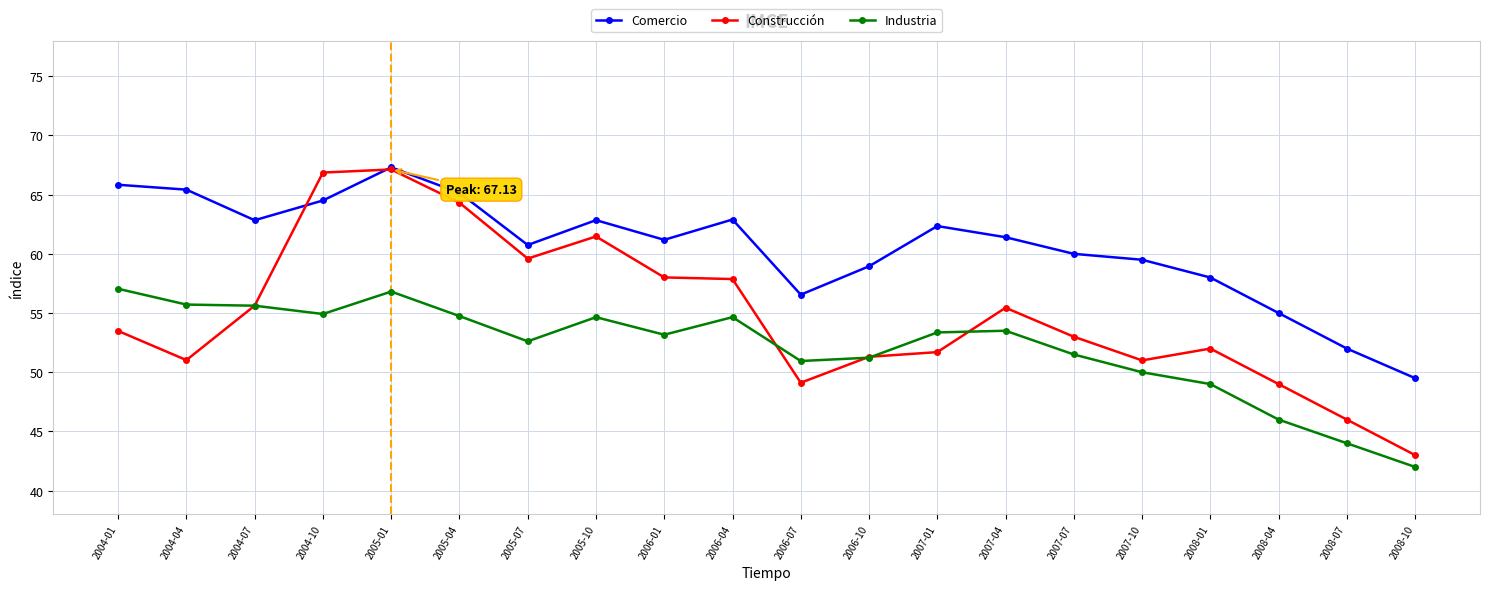

What is the difference between the Comercio values at 2004-04 and 2006-07?

8.9